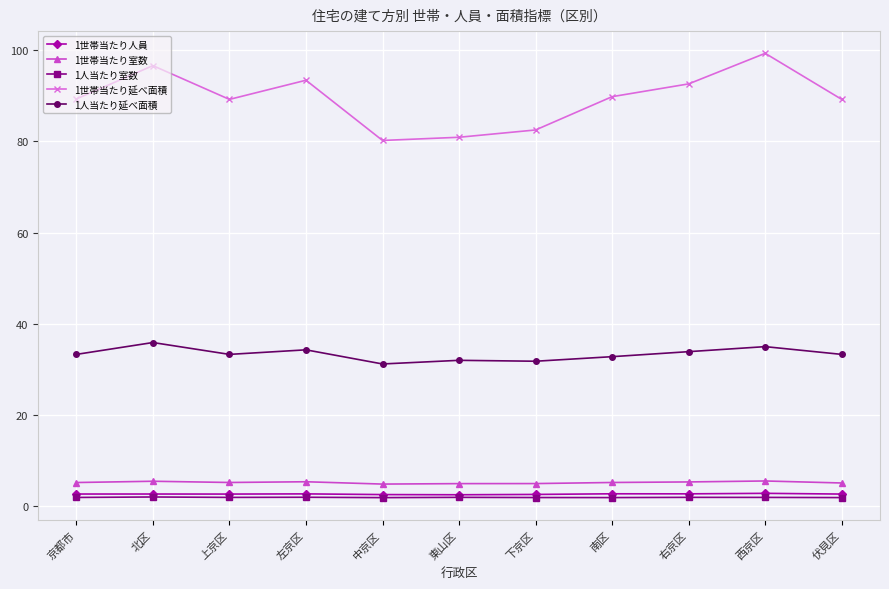

Does the chart display data point markers on the line(s)?

Yes